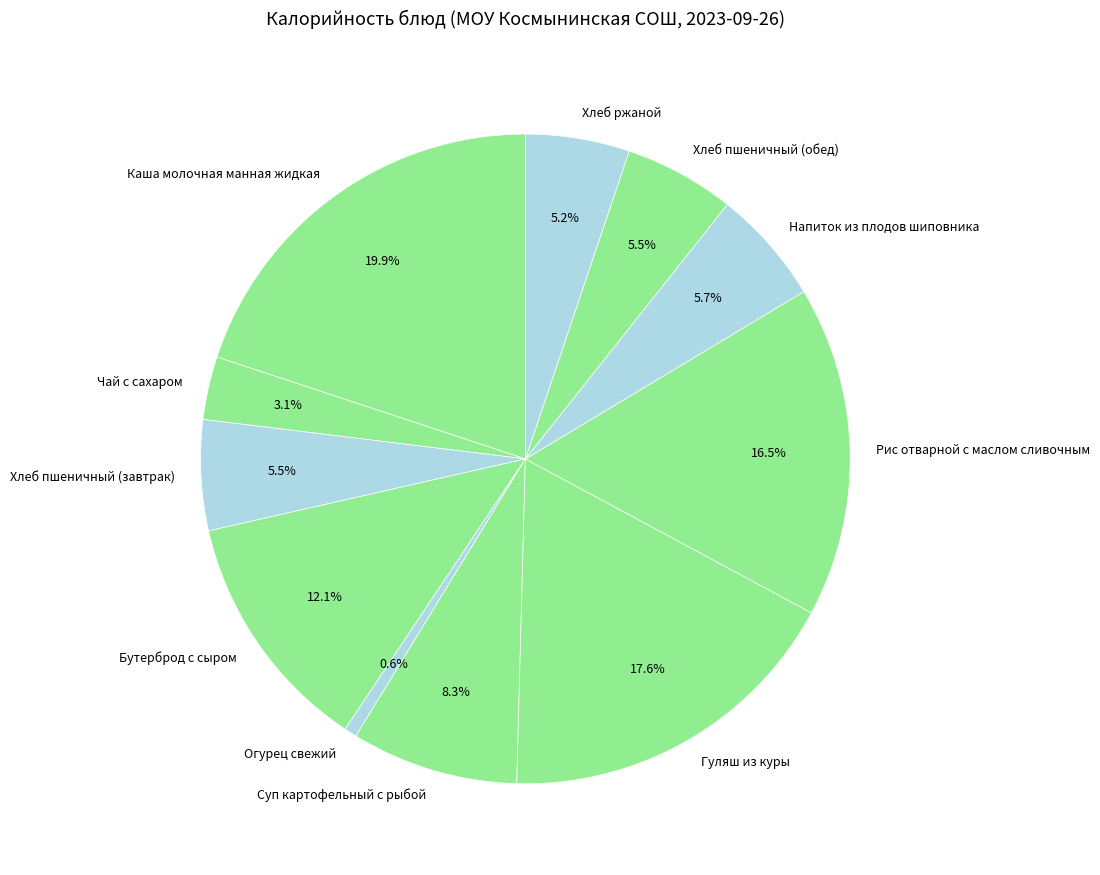

What is the total percentage of Каша молочная манная жидкая and Хлеб пшеничный (обед)?

25.4%